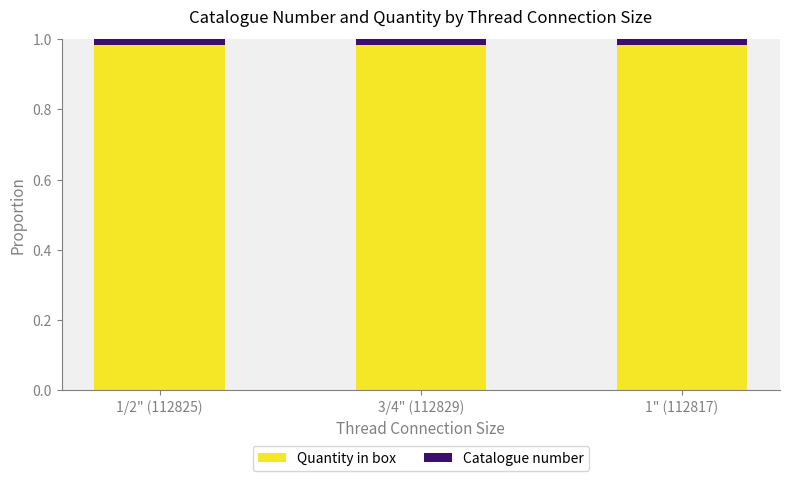

What is the sum of all Quantity in box values?

3.0